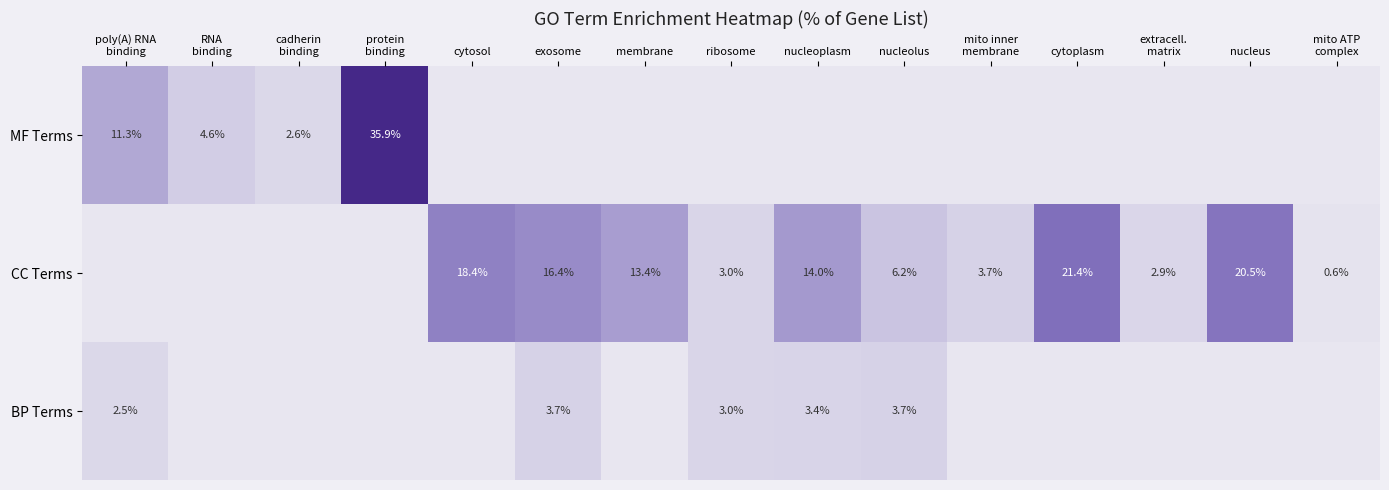

The value of CC Terms at nucleolus is 1.8. True or false?

False